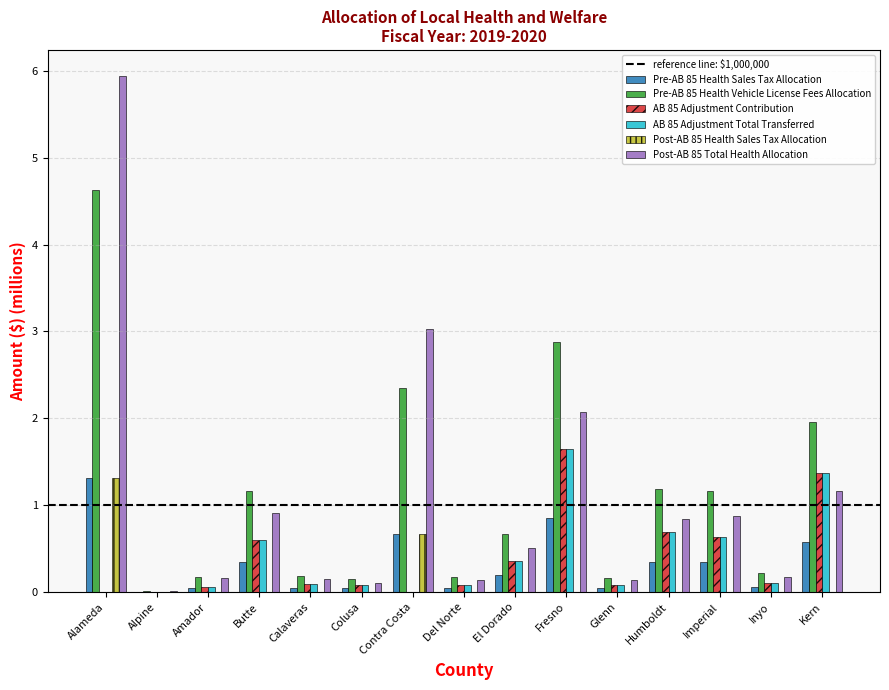

How many groups of bars are there?

15